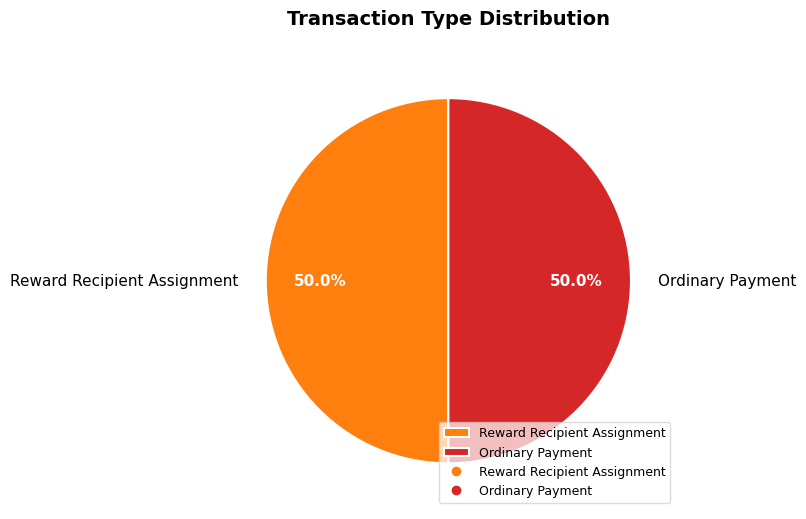

To the nearest percent, what percentage of the pie is Reward Recipient Assignment?

50%